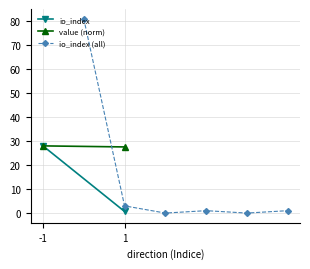

True or false: io_index (all) has more than 1 interior local peaks.

False